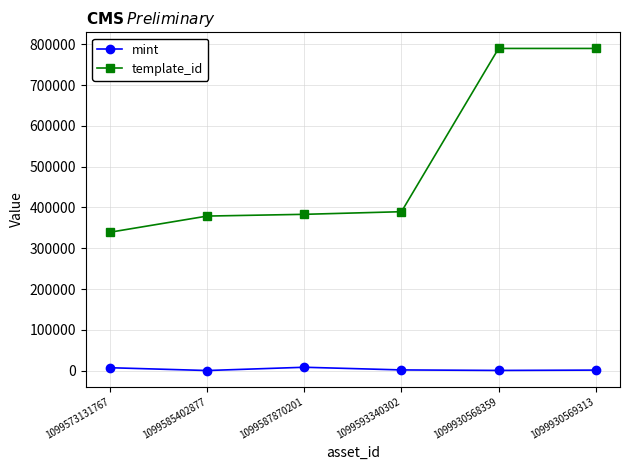

What is the difference between the second highest and second lowest values in the template_id series?

410841